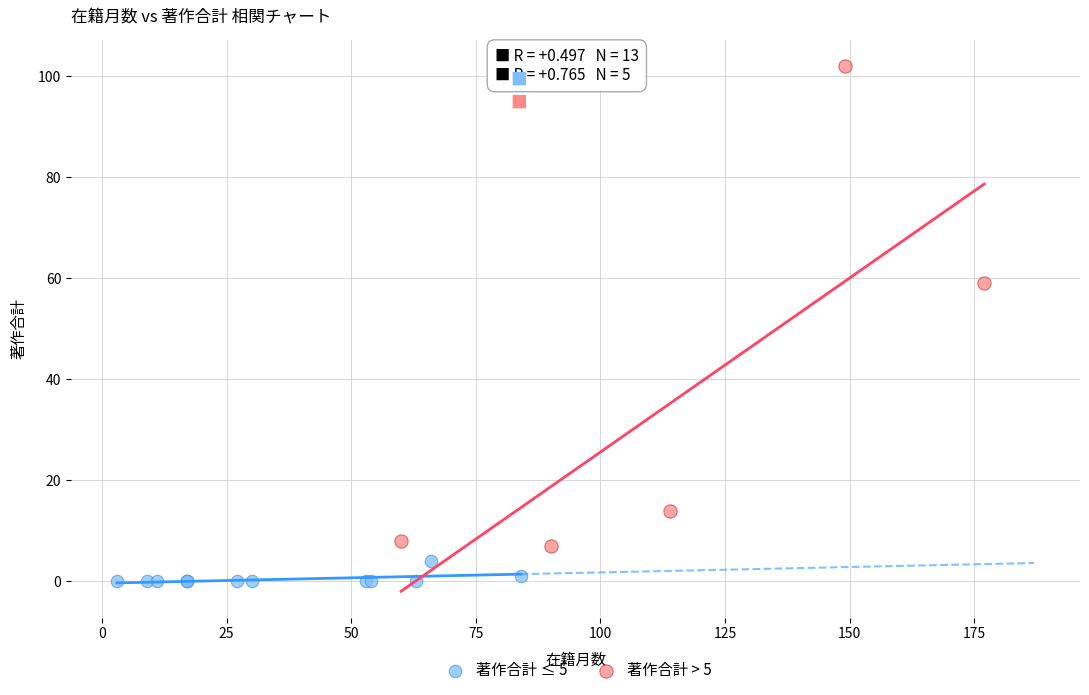

Which series reaches the maximum Y coordinate?

著作合計 > 5